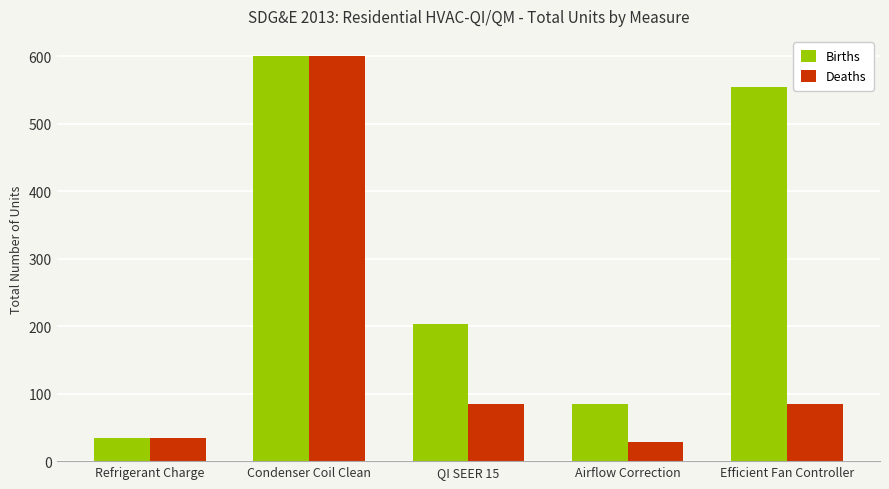

At how many categories does at least one series exceed 256?

2